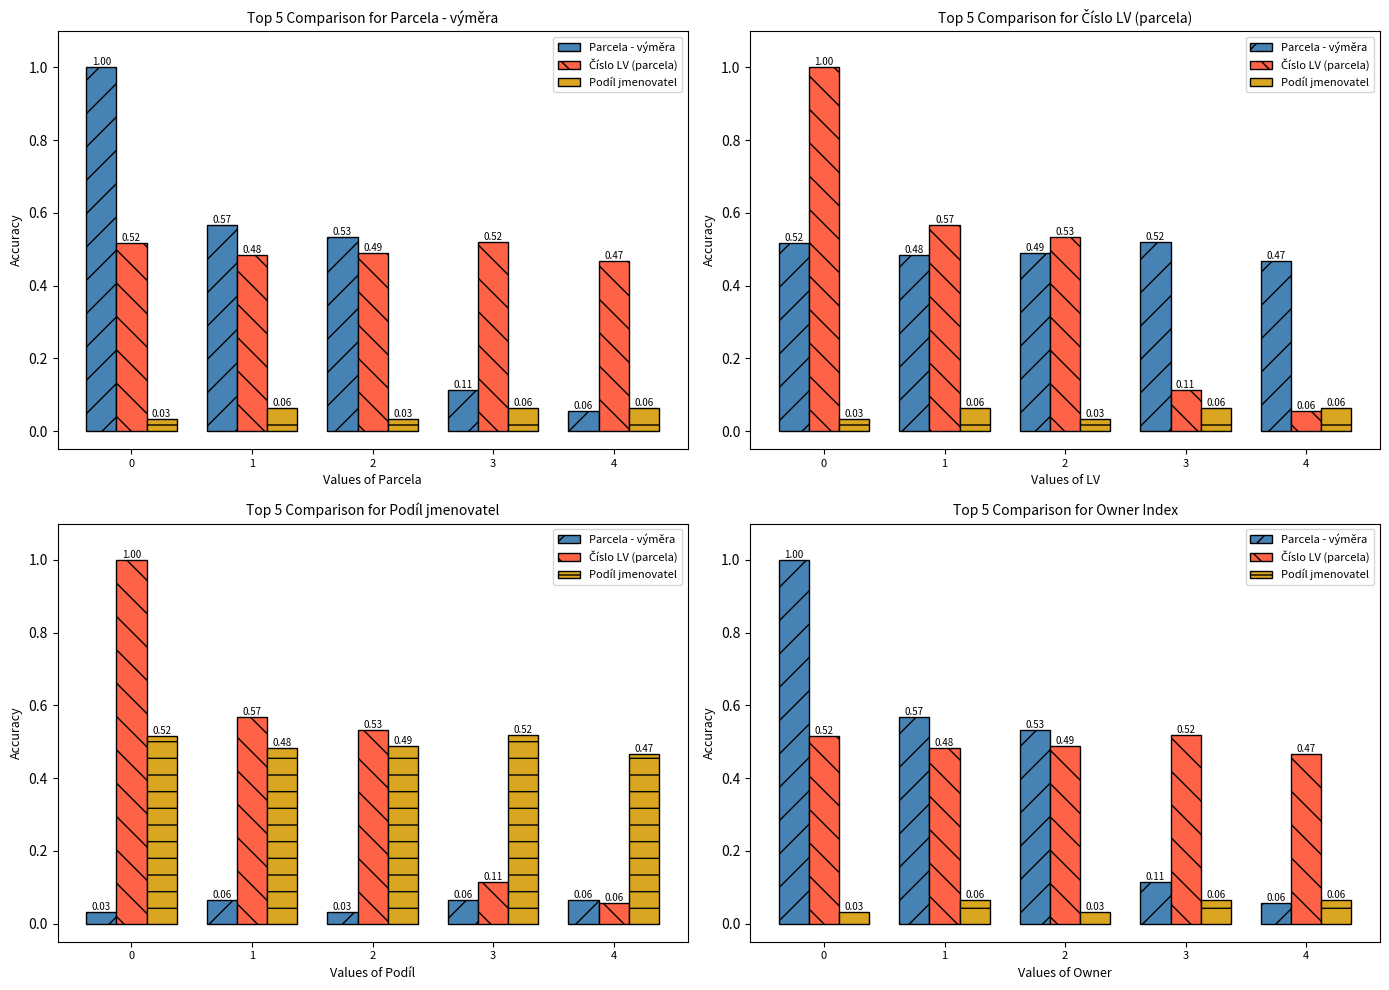

Reading left to right, what are all the values shown in this chart?

Parcela - výměra: 1.0	0.6	0.5	0.1	0.1
Číslo LV (parcela): 0.5	0.5	0.5	0.5	0.5
Podíl jmenovatel: 0.0	0.1	0.0	0.1	0.1